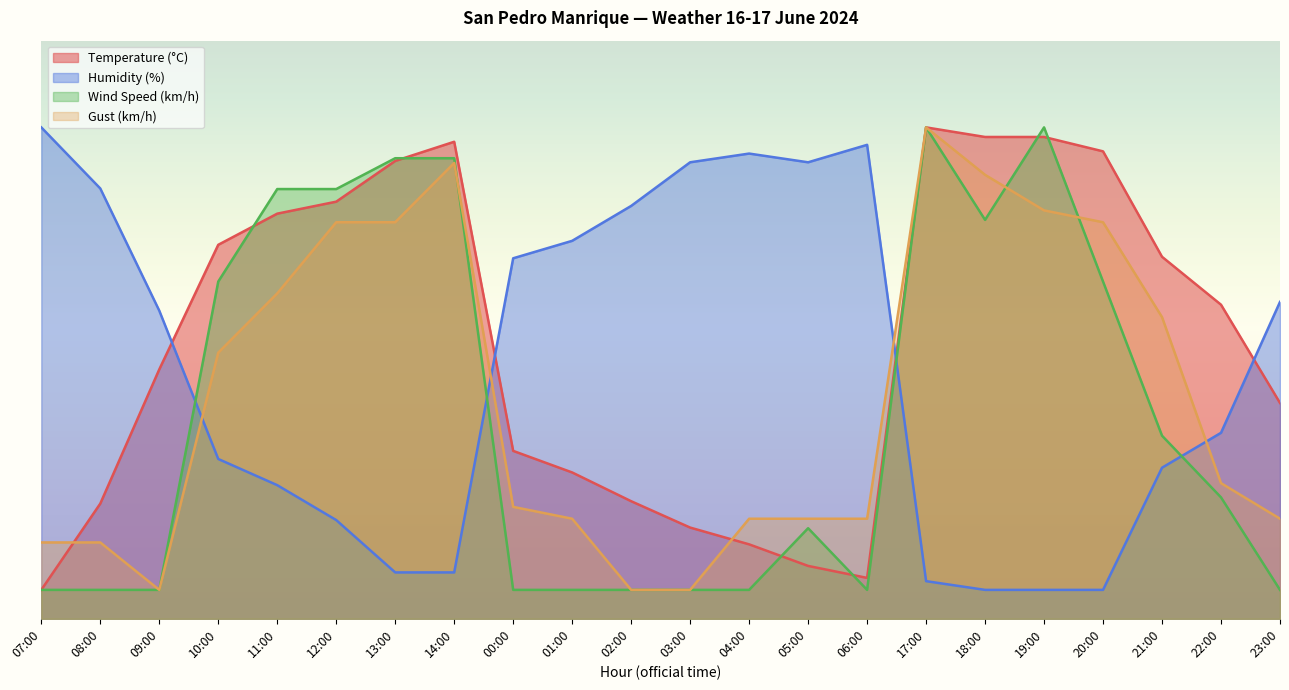

In Gust (km/h), how many points are higher than both neighbors (excluding endpoints)?

2